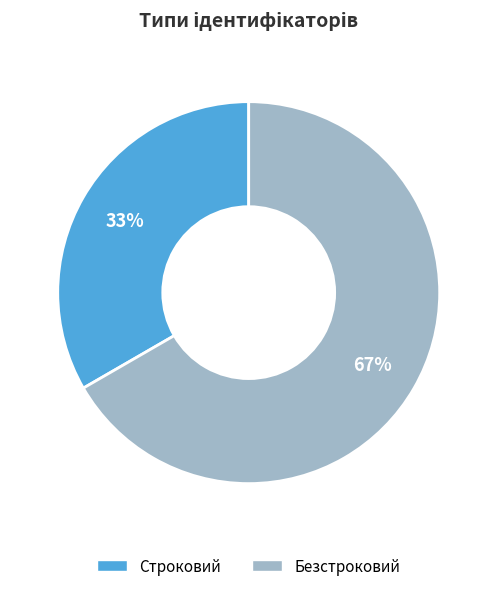

To the nearest percent, what is the combined percentage of Строковий and Безстроковий?

100%